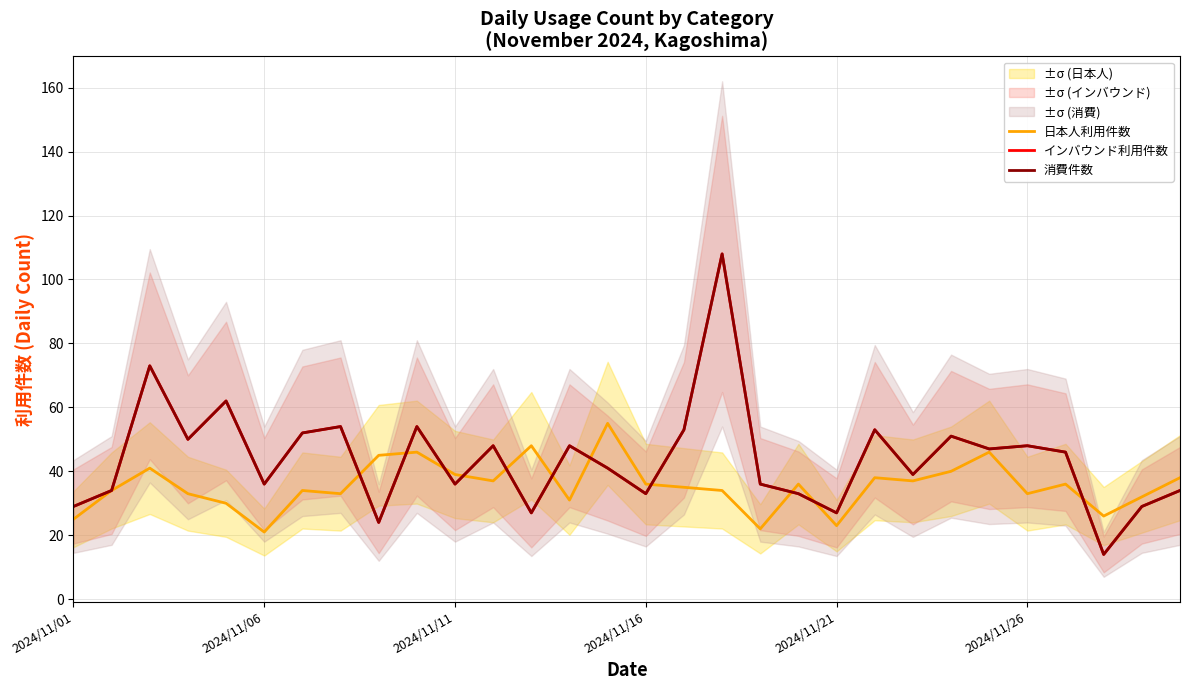

How many series are shown in this chart?

3